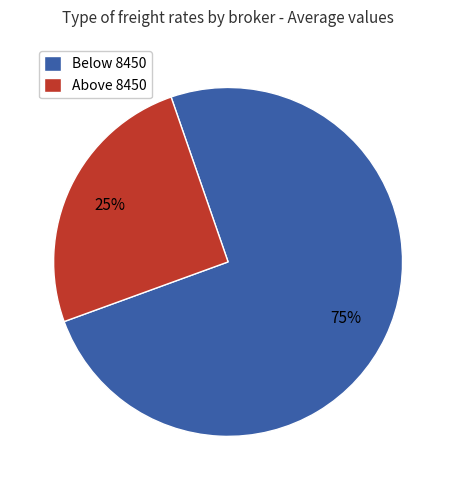

How many slices are in this pie chart?

2